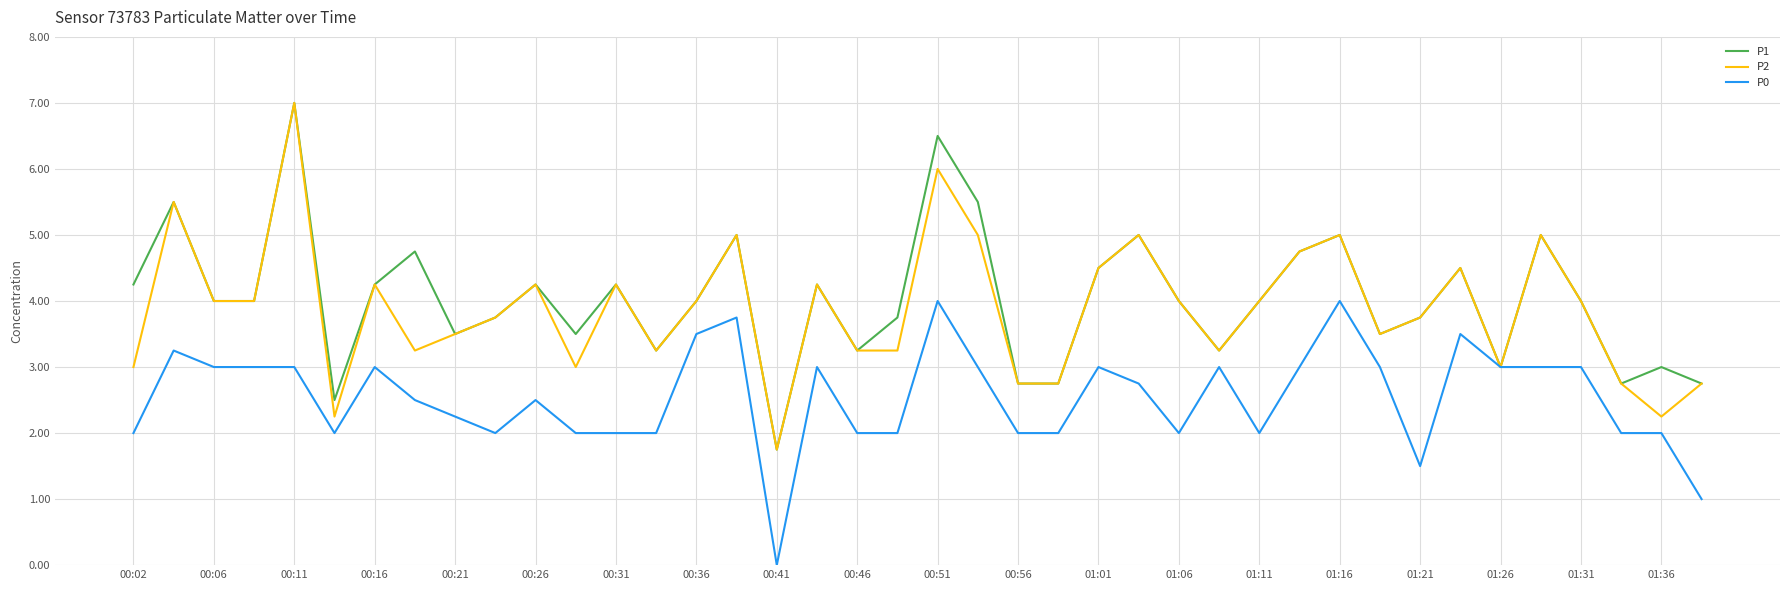

What is the highest value of the P0 series?

4.0